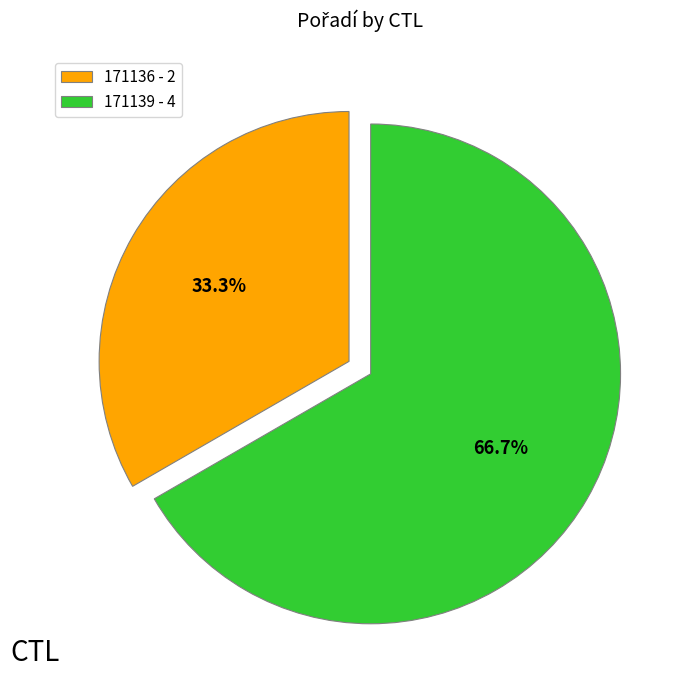

What is the ratio of the value at 171136 to the value at 171139?

0.5